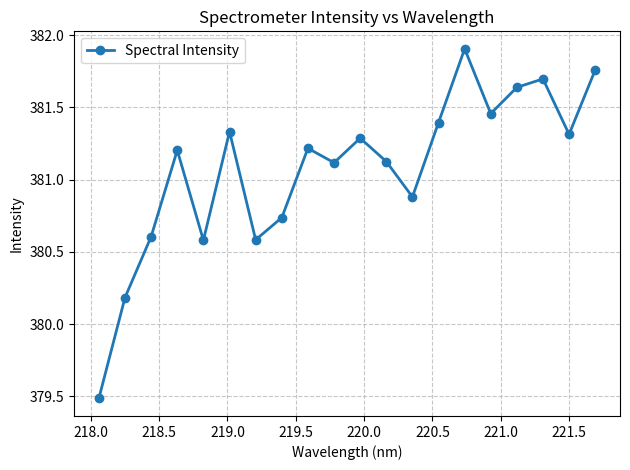

What is the value of the 9th point from the left?

381.2